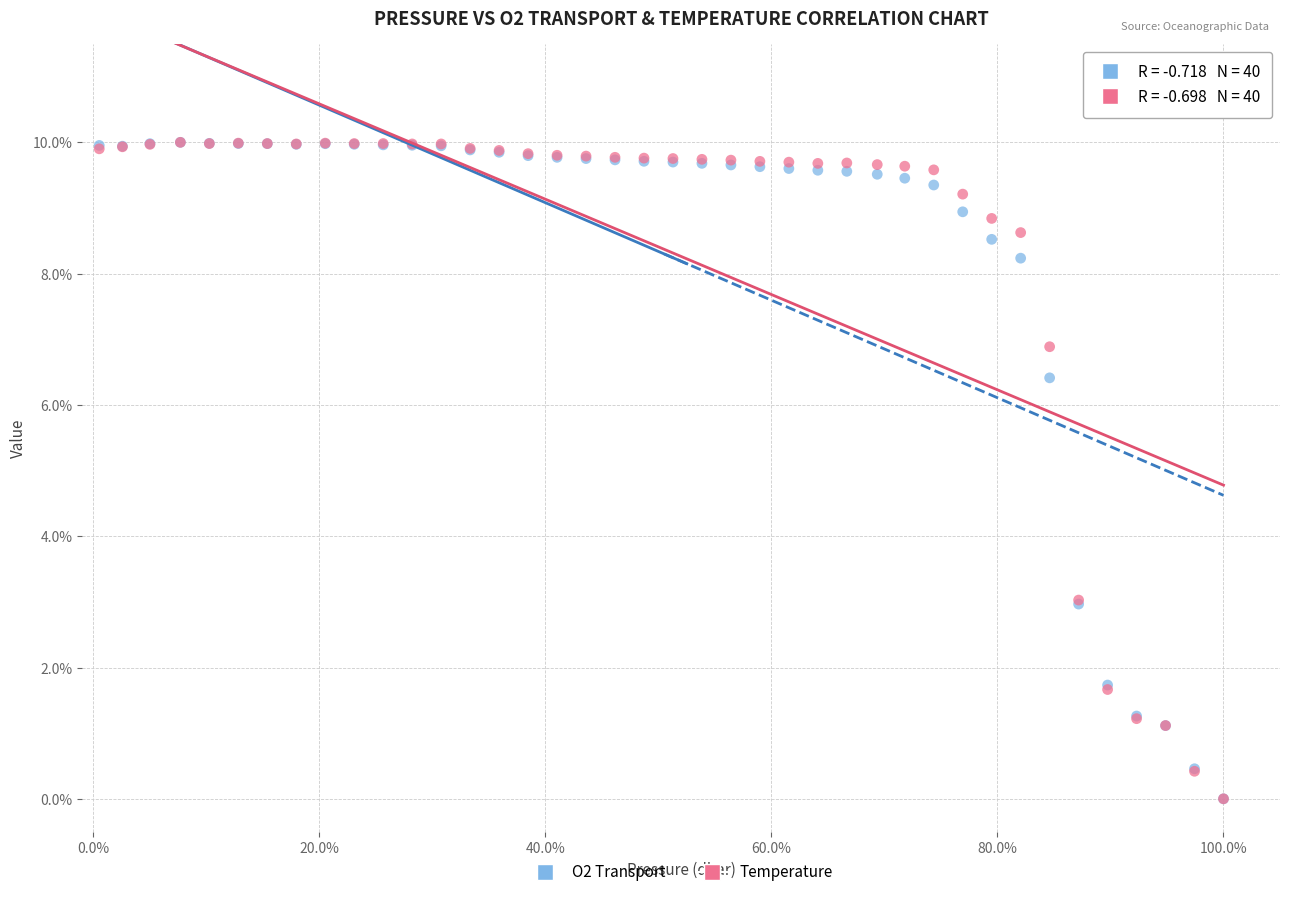

What are all the series names shown in the legend?

O2 Transport, Temperature